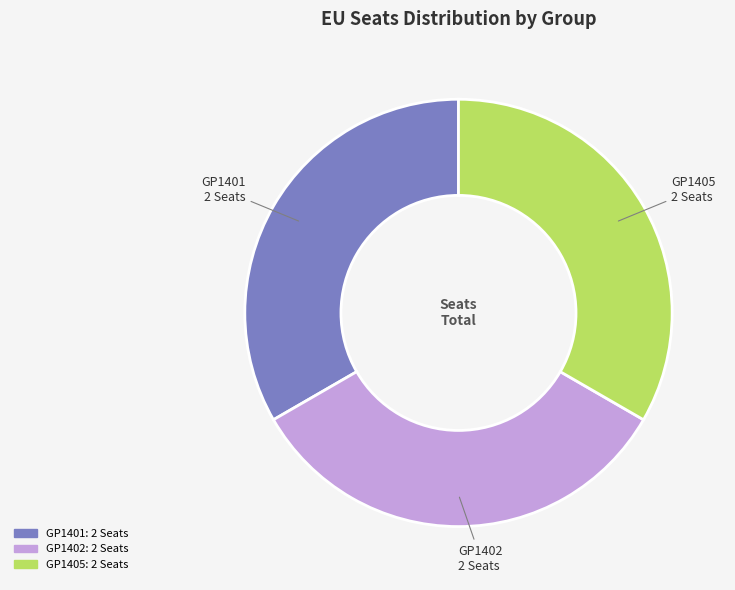

How many slices are in this pie chart?

3